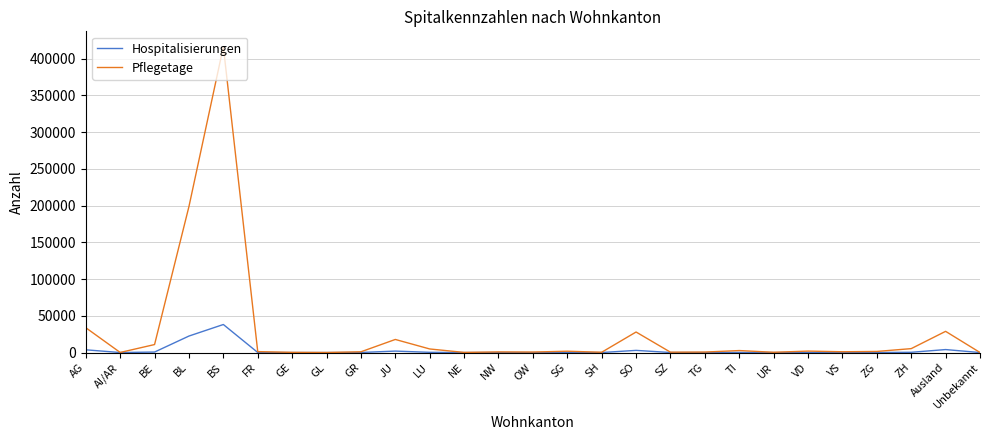

In Hospitalisierungen, how many points are lower than both neighbors (excluding endpoints)?

7